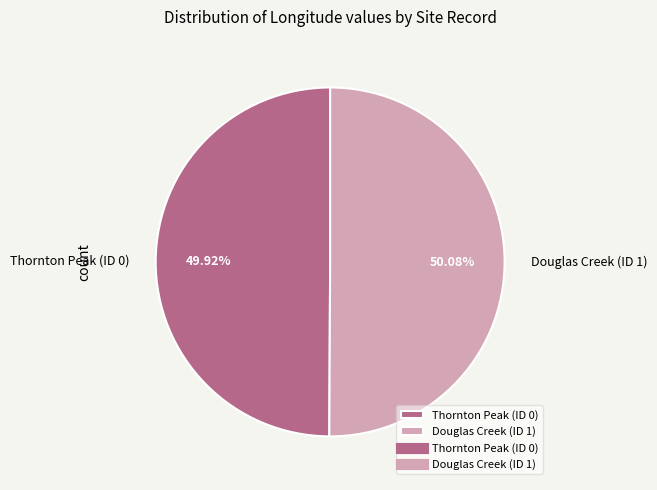

To the nearest percent, what is the combined percentage of Thornton Peak (ID 0) and Douglas Creek (ID 1)?

100%